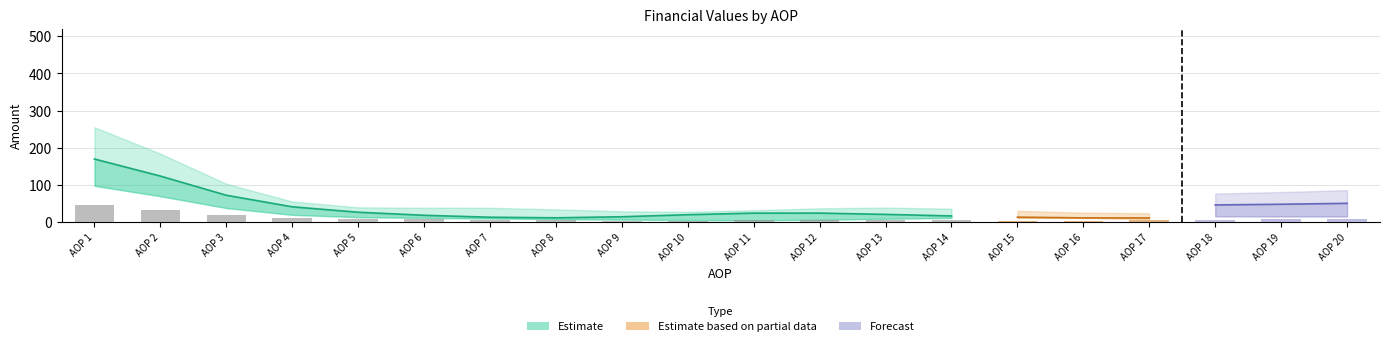

The chart shows a value of 10.0 at AOP 20. True or false?

True